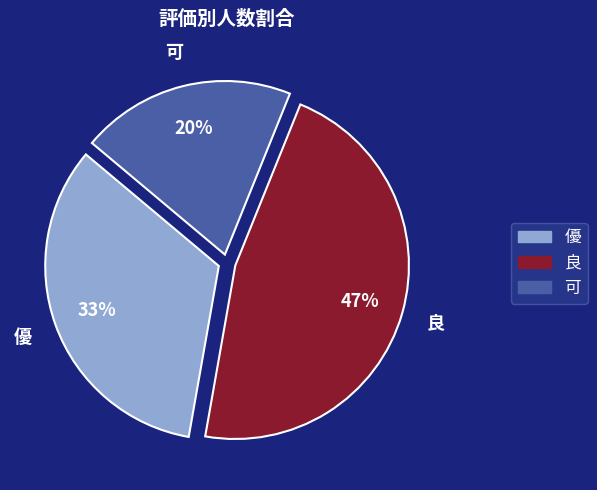

Does 優 represent more than half of the total?

No